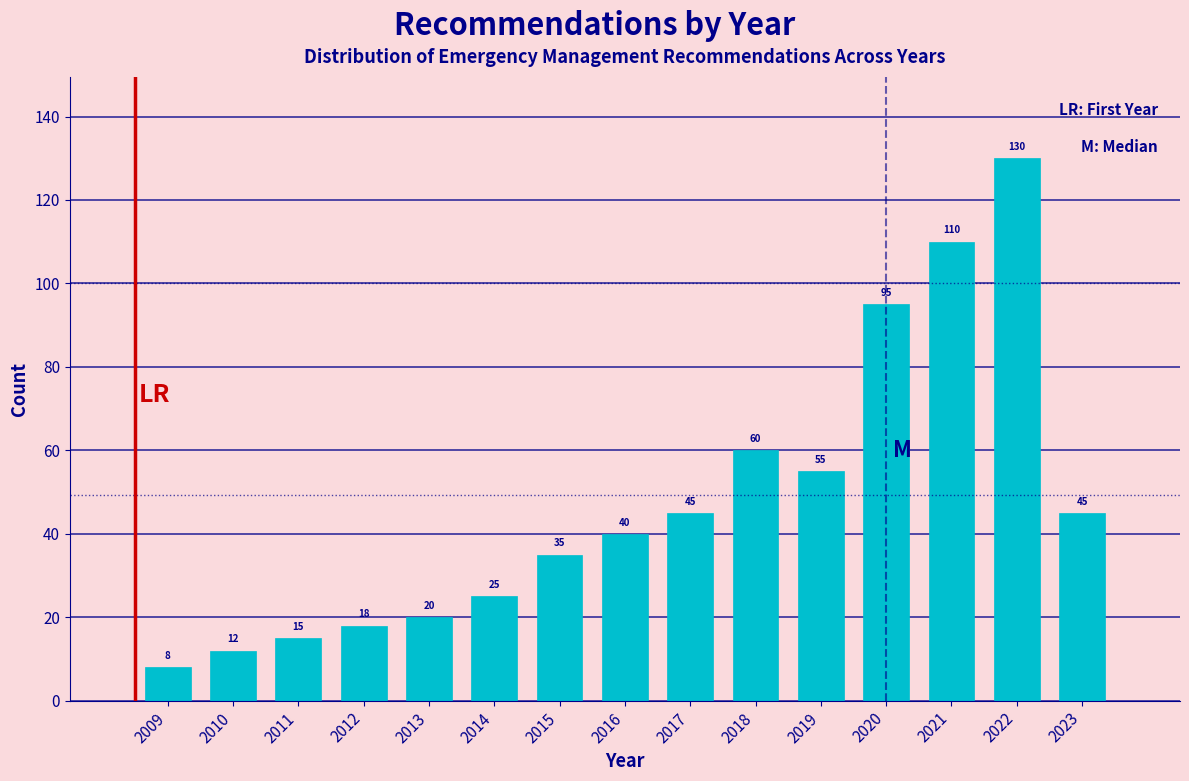

Reading left to right, list all the values displayed in this chart.

2009=8	2010=12	2011=15	2012=18	2013=20	2014=25	2015=35	2016=40	2017=45	2018=60	2019=55	2020=95	2021=110	2022=130	2023=45